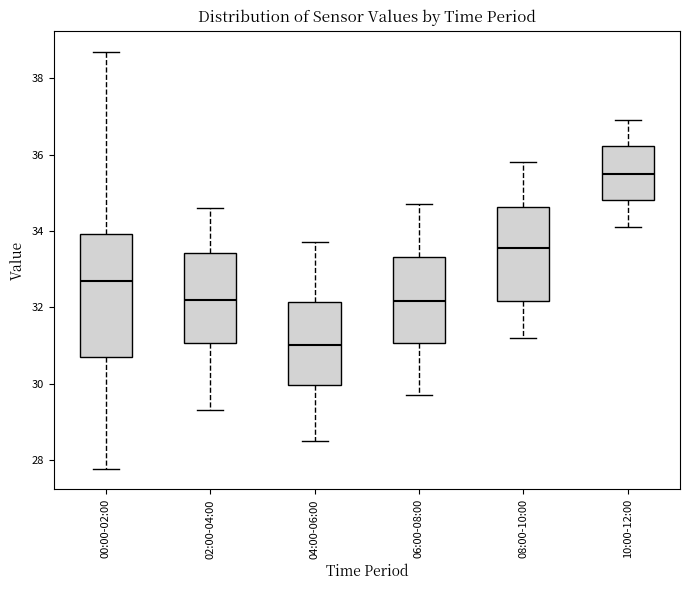

Comparing the boxes themselves (not the whiskers), which one is the tallest?

00:00-02:00